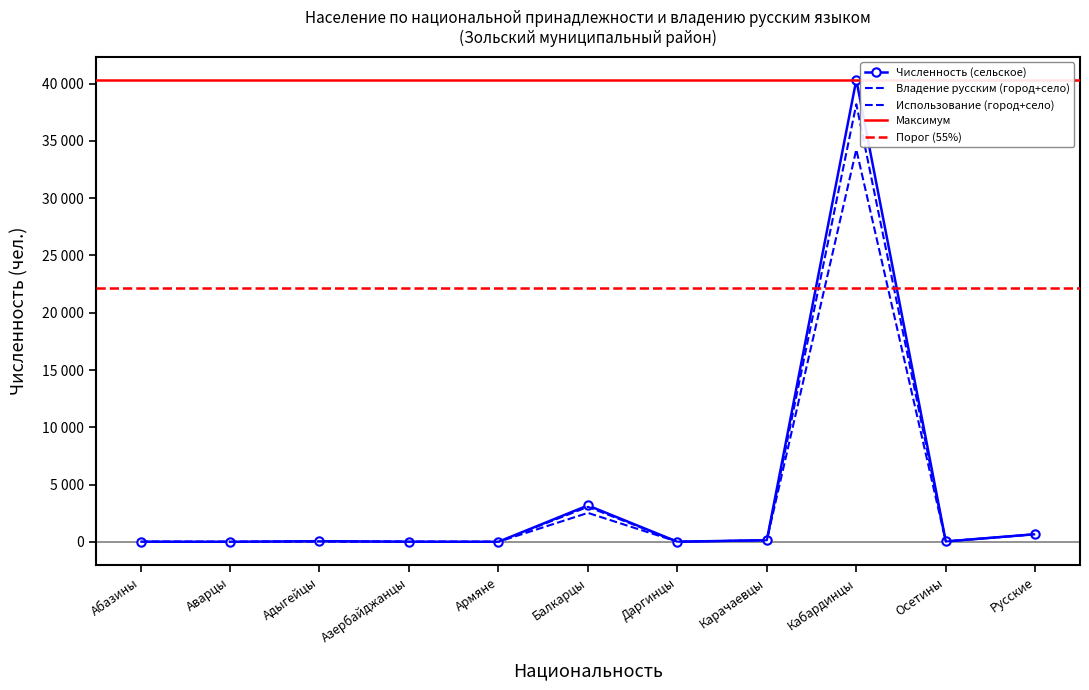

Where is the first local minimum for Использование (город+село)?

Аварцы